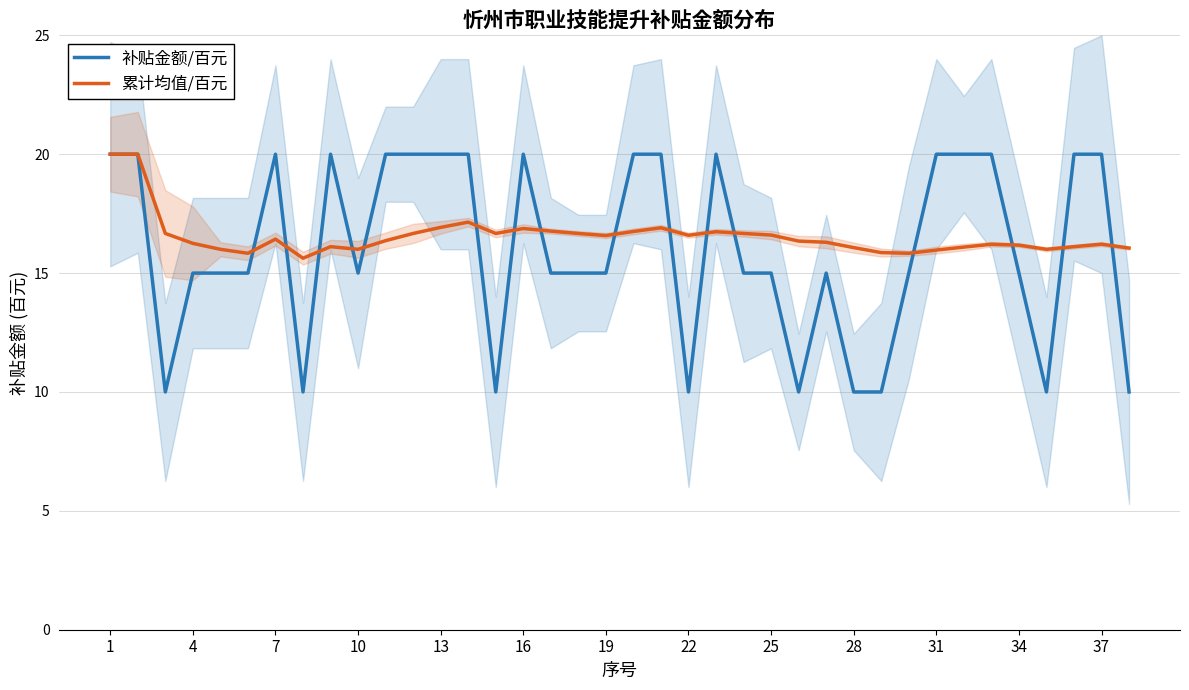

What is the minimum value for 累计均值/百元?

15.6